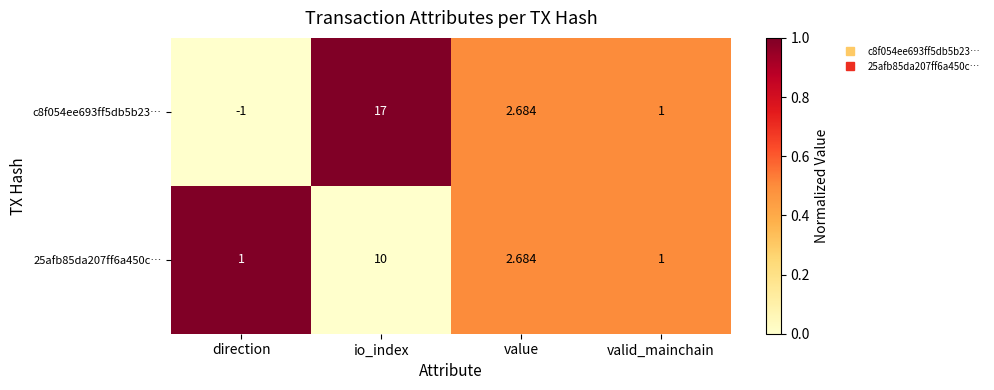

Which category has the highest value across all series?

io_index